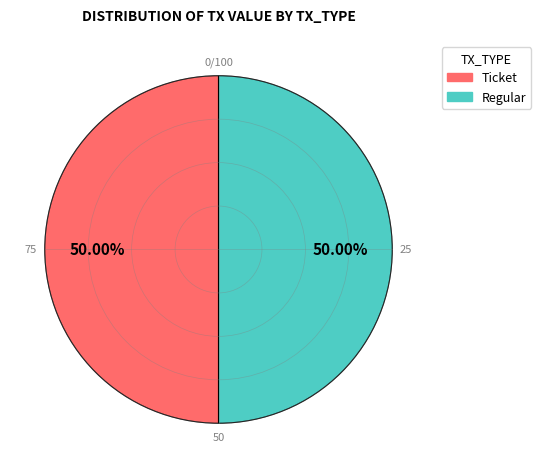

Do Ticket and Regular together represent more than half of the pie?

Yes